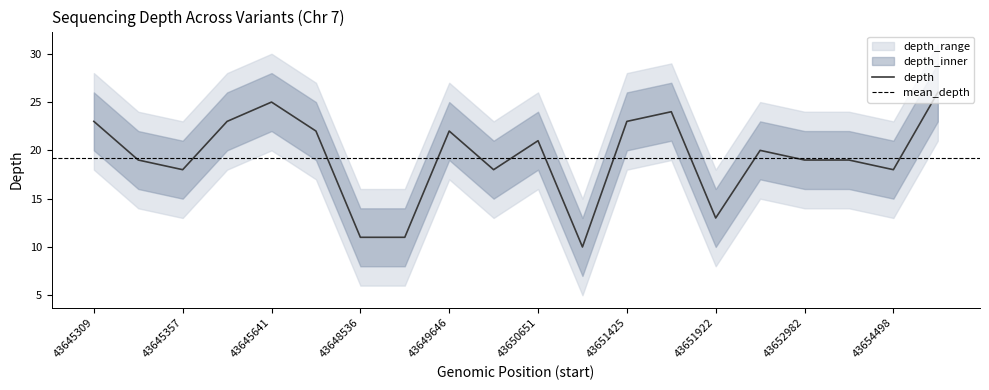

Is it true that depth equals 19 at 43653297?

True